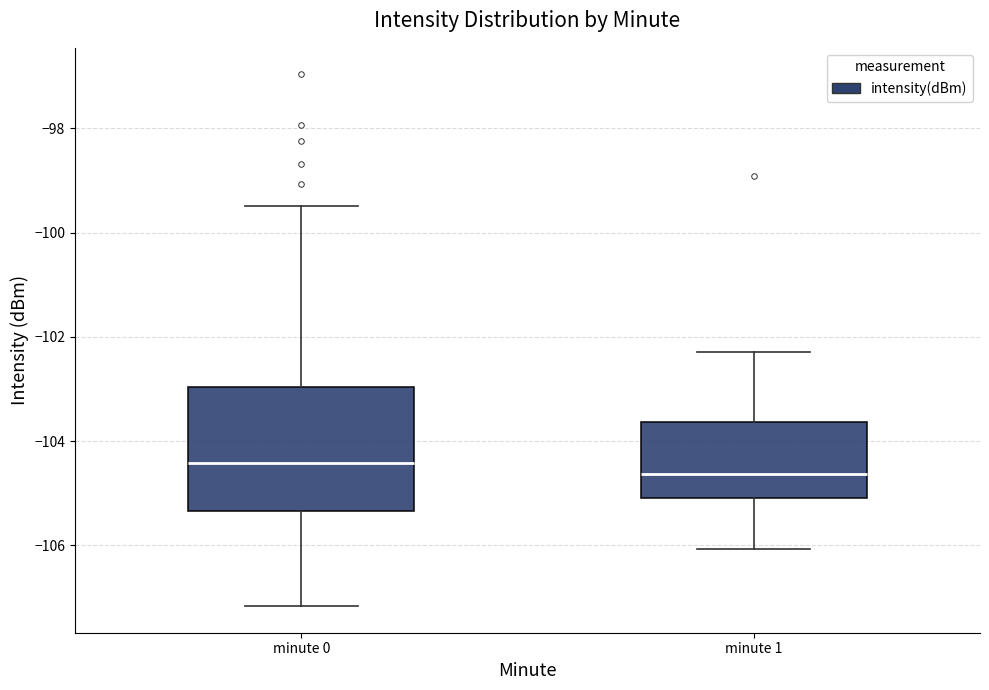

Which box has the highest median line?

minute 0